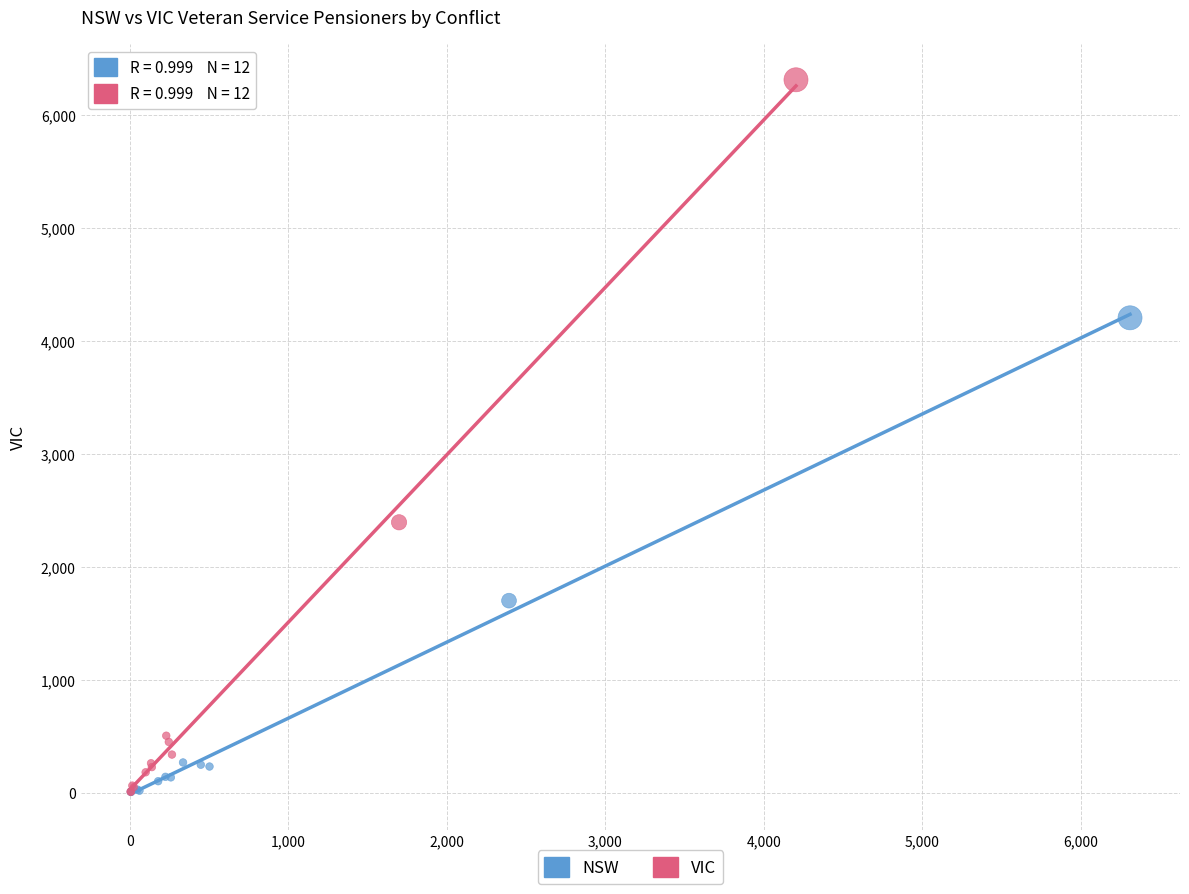

Which series has the widest spread of Y values?

VIC